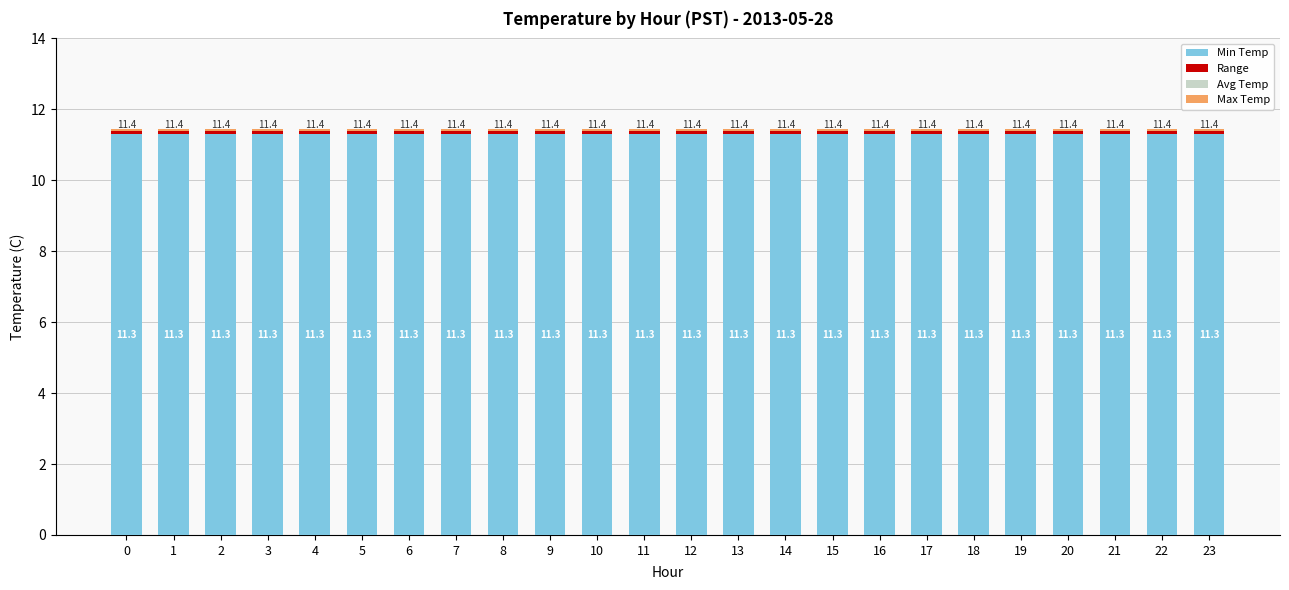

Reading left to right, transcribe all the data shown in this chart.

Min Temp: 0=11.3	1=11.3	2=11.3	3=11.3	4=11.3	5=11.3	6=11.3	7=11.3	8=11.3	9=11.3	10=11.3	11=11.3	12=11.3	13=11.3	14=11.3	15=11.3	16=11.3	17=11.3	18=11.3	19=11.3	20=11.3	21=11.3	22=11.3	23=11.3
Range: 0=0.1	1=0.1	2=0.1	3=0.1	4=0.1	5=0.1	6=0.1	7=0.1	8=0.1	9=0.1	10=0.1	11=0.1	12=0.1	13=0.1	14=0.1	15=0.1	16=0.1	17=0.1	18=0.1	19=0.1	20=0.1	21=0.1	22=0.1	23=0.1
Avg Temp: 0=0.0	1=0.0	2=0.0	3=0.0	4=0.0	5=0.0	6=0.0	7=0.0	8=0.0	9=0.0	10=0.0	11=0.0	12=0.0	13=0.0	14=0.0	15=0.0	16=0.0	17=0.0	18=0.0	19=0.0	20=0.0	21=0.0	22=0.0	23=0.0
Max Temp: 0=0.1	1=0.1	2=0.1	3=0.1	4=0.1	5=0.1	6=0.1	7=0.1	8=0.1	9=0.1	10=0.1	11=0.1	12=0.1	13=0.1	14=0.1	15=0.1	16=0.1	17=0.1	18=0.1	19=0.1	20=0.1	21=0.1	22=0.1	23=0.1